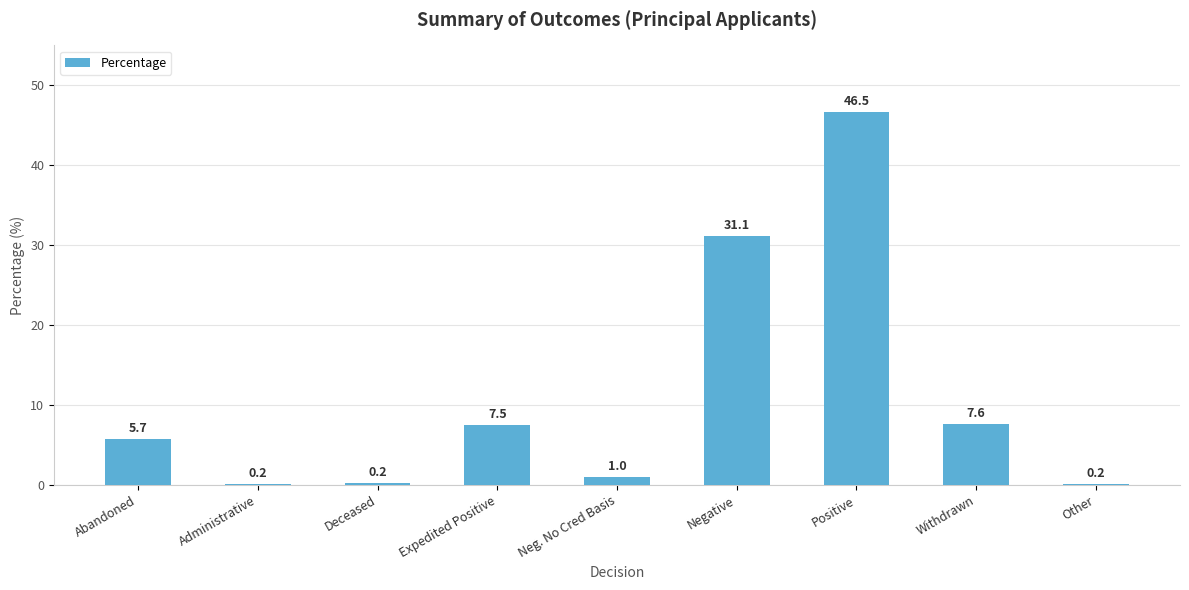

What is the change in value from Abandoned to Administrative?

-5.5